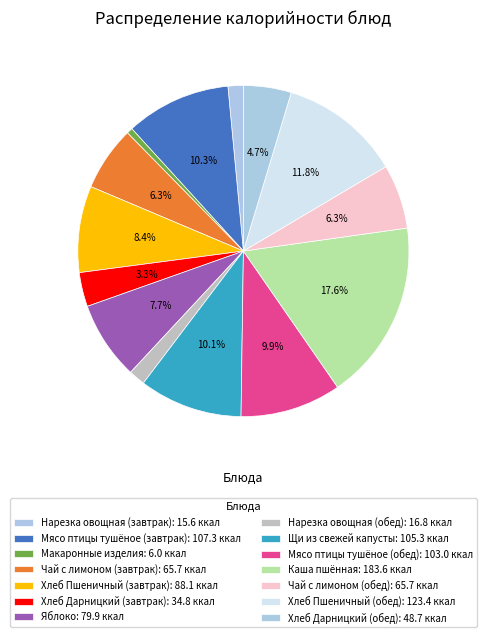

Count the number of slices in the pie.

14